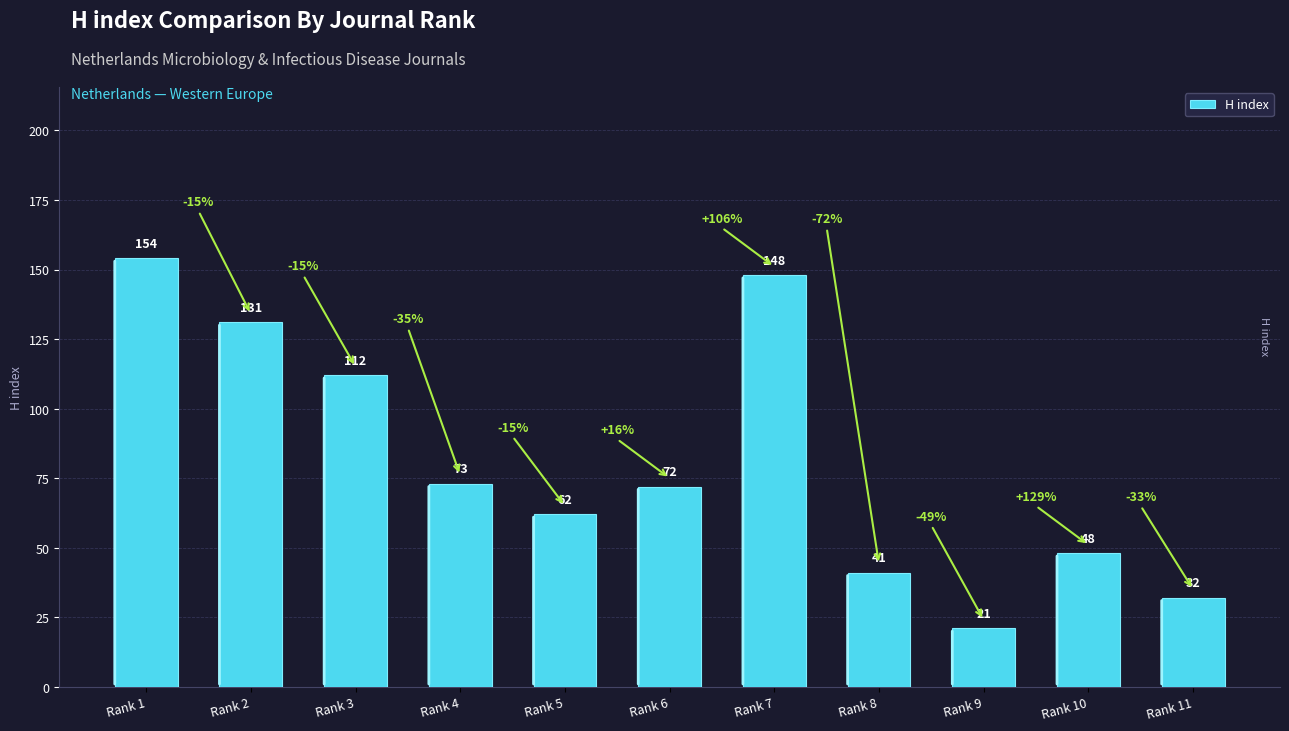

What is the difference between the maximum and minimum values?

133